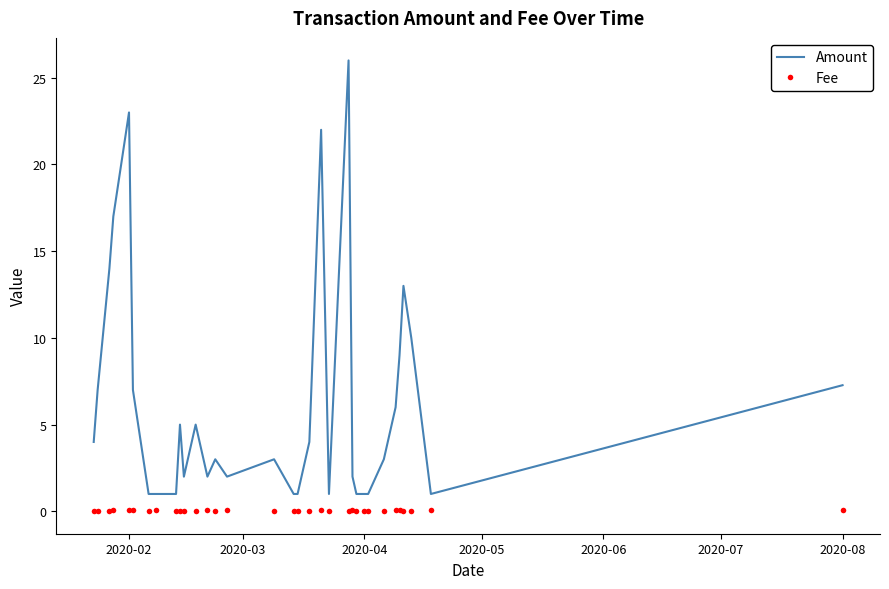

List the series in order of their overall mean, highest first.

Amount, Fee